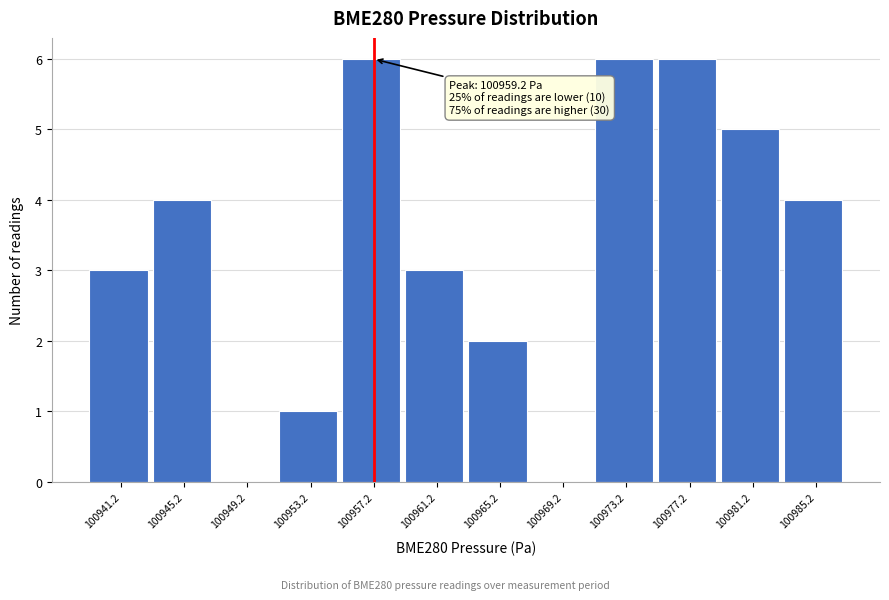

Reading left to right, what are all the values shown in this chart?

100941.2=3	100945.2=4	100949.2=0	100953.2=1	100957.2=6	100961.2=3	100965.2=2	100969.2=0	100973.2=6	100977.2=6	100981.2=5	100985.2=4